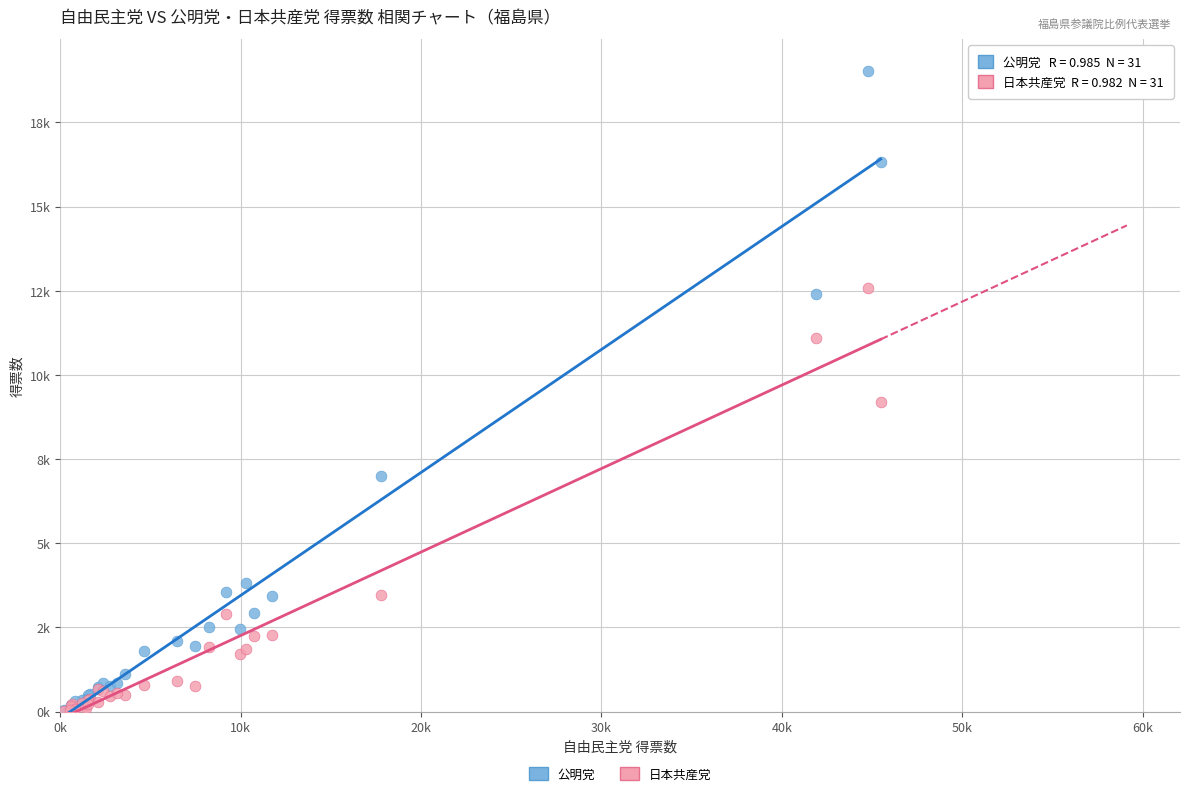

What are all the series names shown in the legend?

公明党, 日本共産党